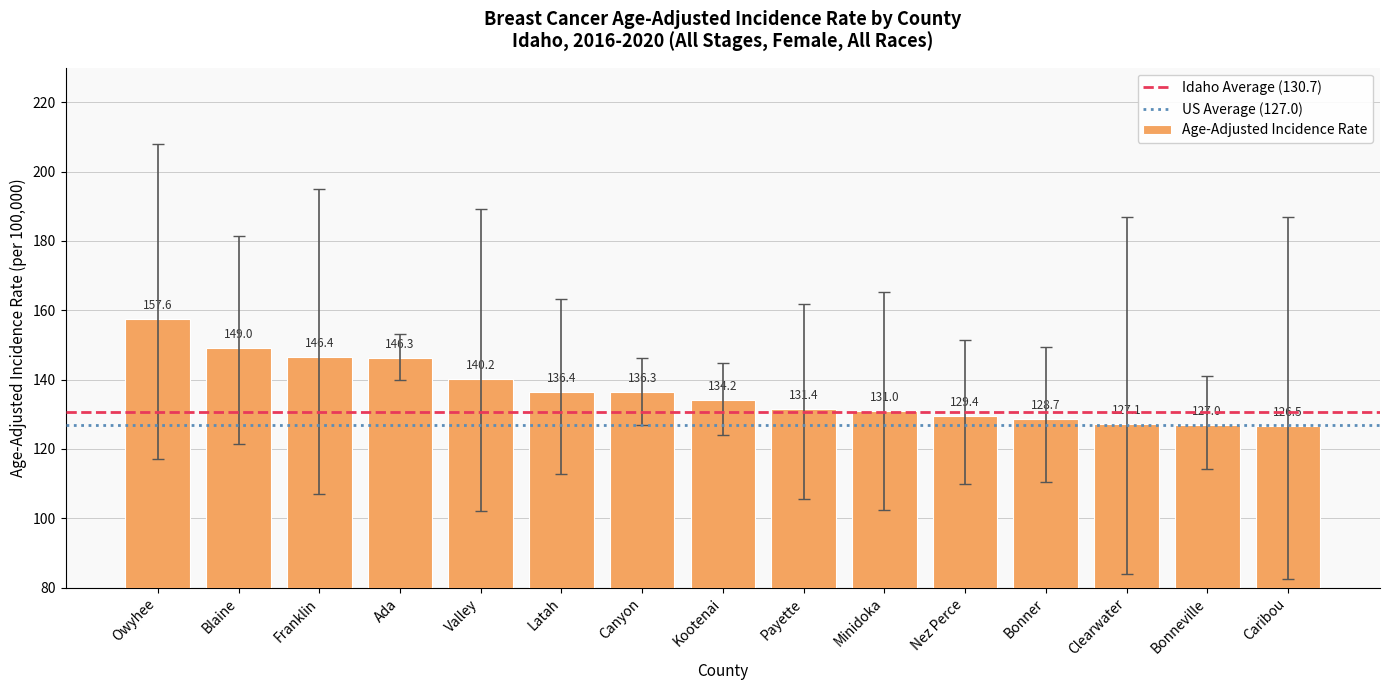

What is the greatest value displayed?

157.6